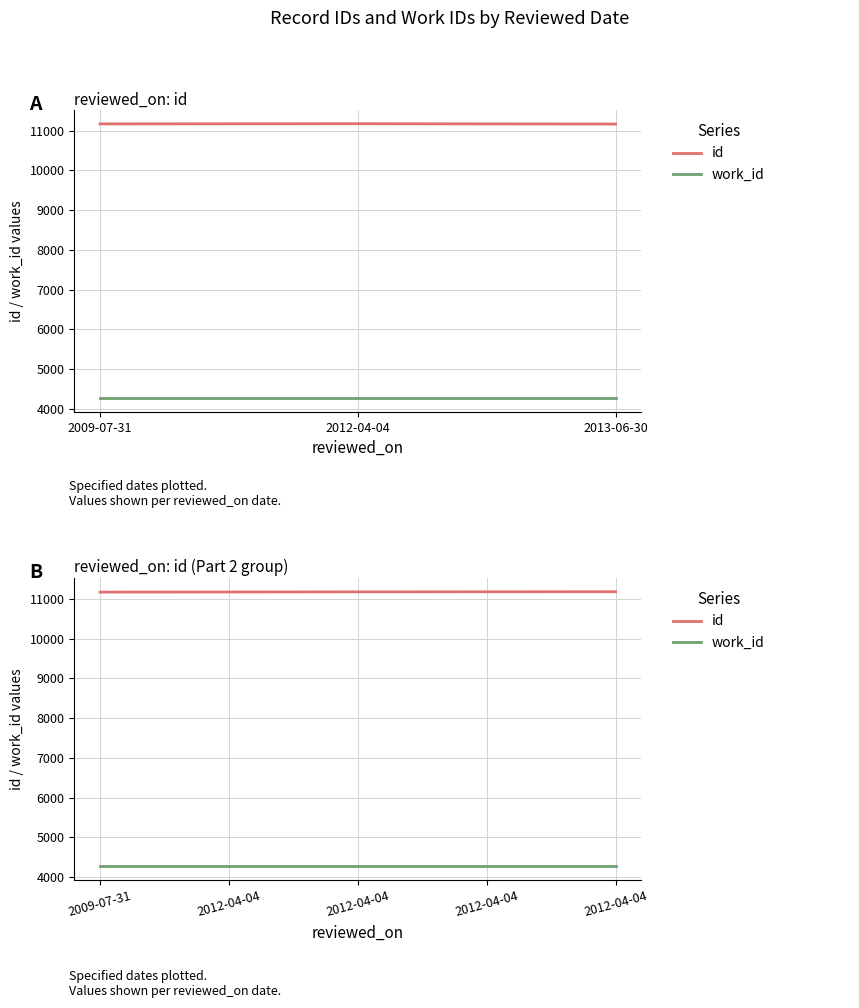

At which category does the chart reach its minimum across all series?

2009-07-31